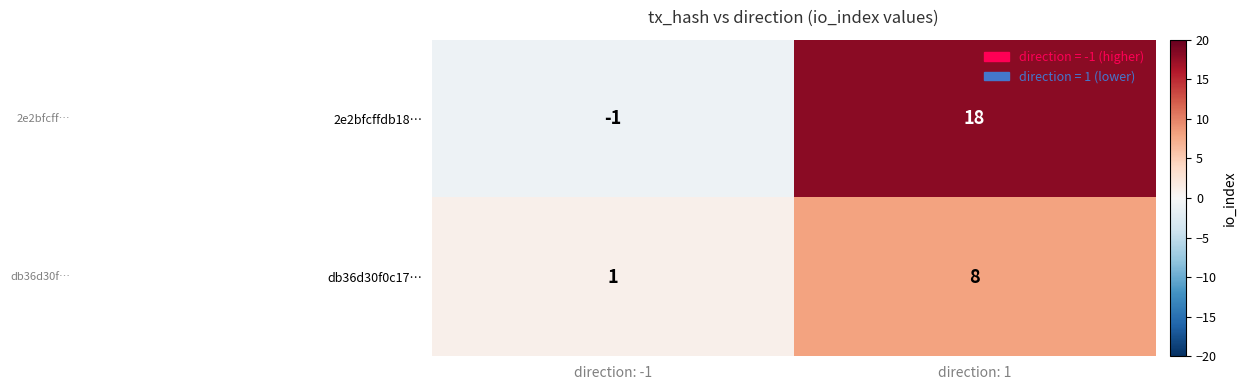

What is the difference between the highest and lowest values at direction: 1?

10